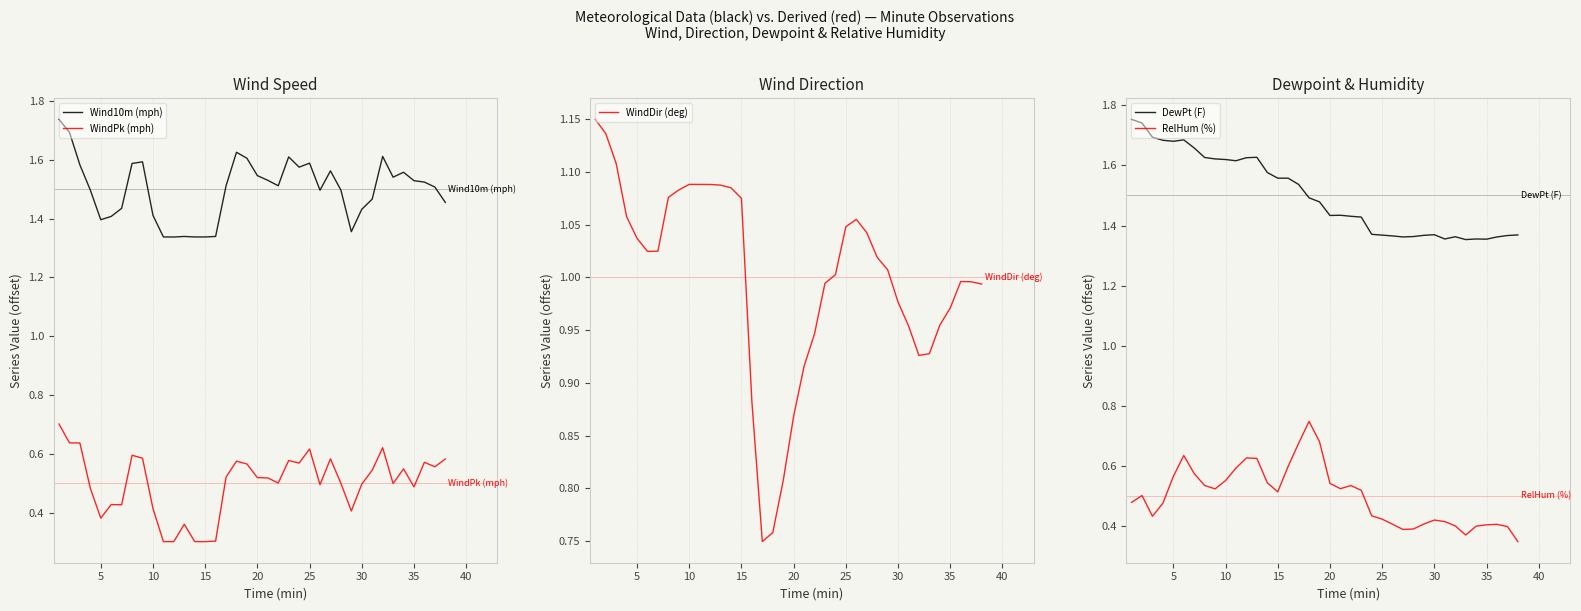

How many lines are shown in the chart?

5